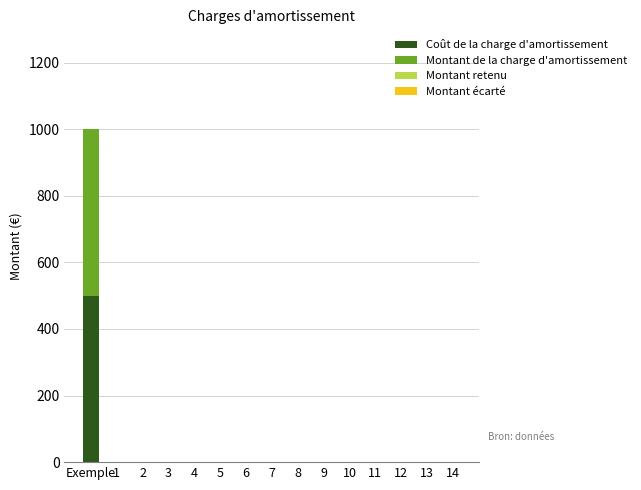

At which category is the sum across all series the highest?

Exemple